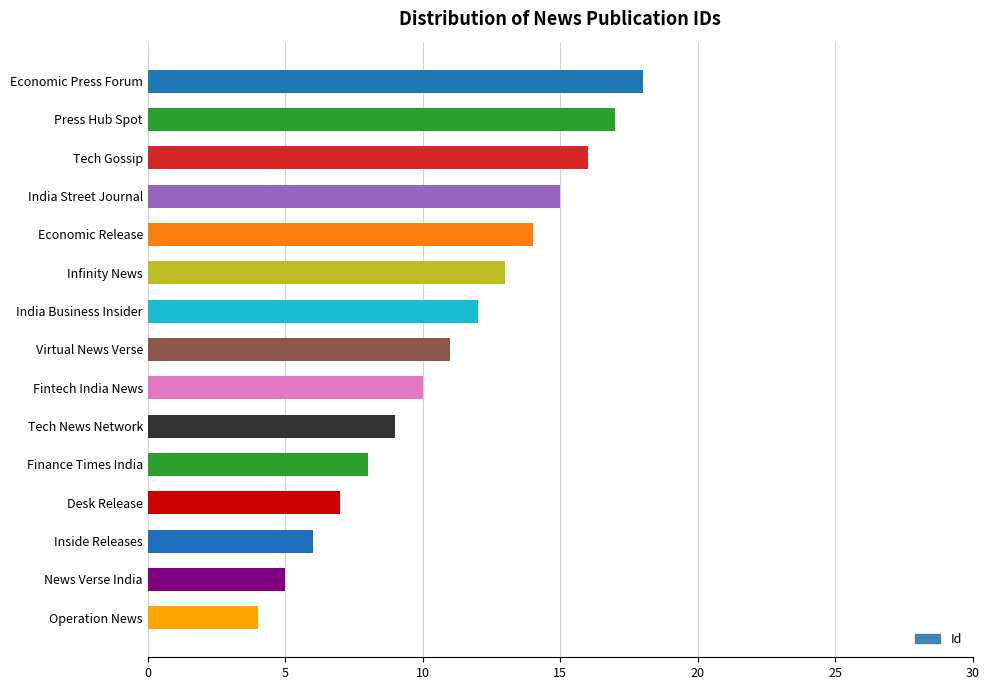

What is the sum of all values?

165